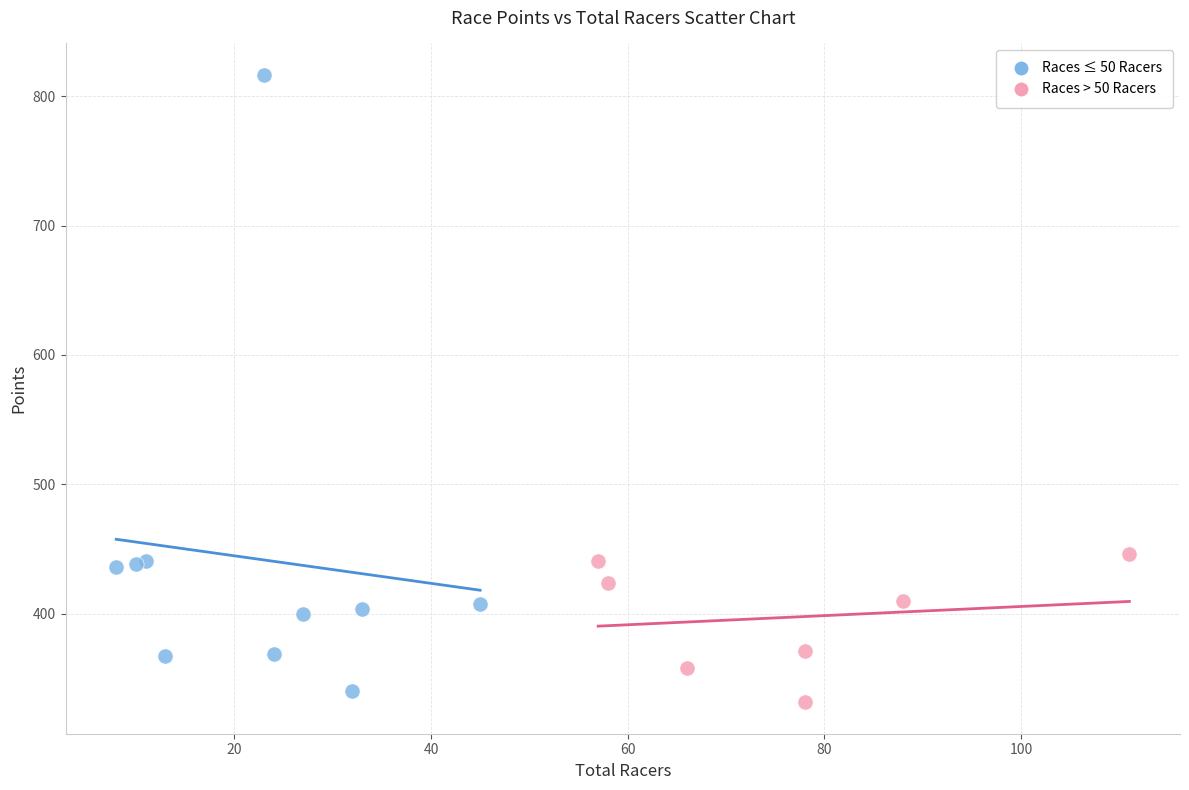

Which series has the largest Y range (max minus min)?

Races ≤ 50 Racers